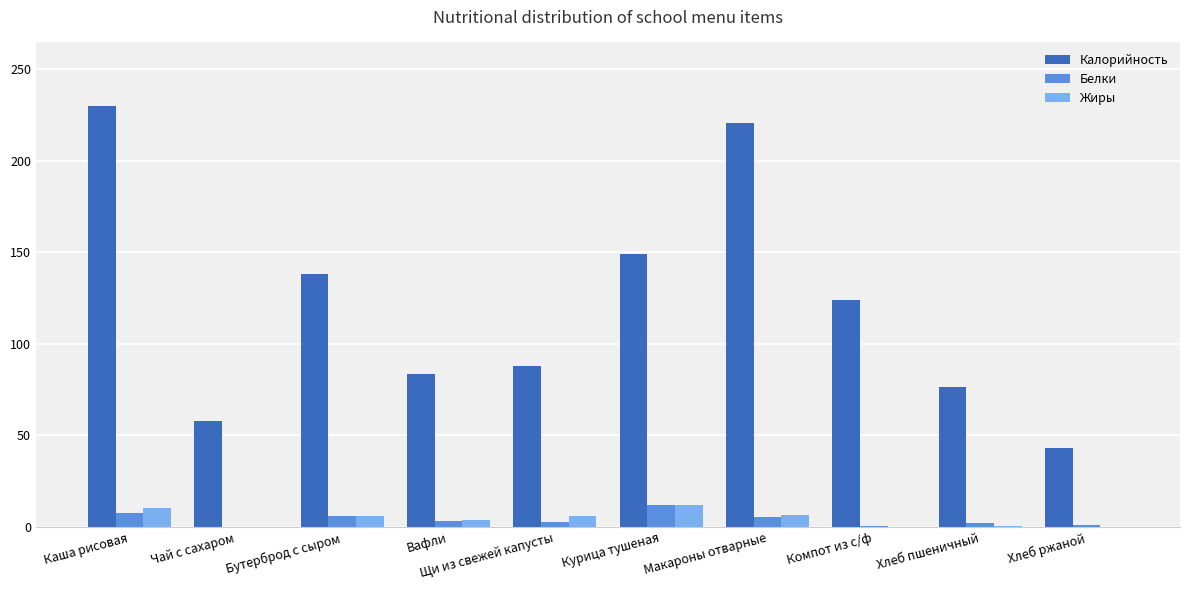

How many series are shown in this chart?

3